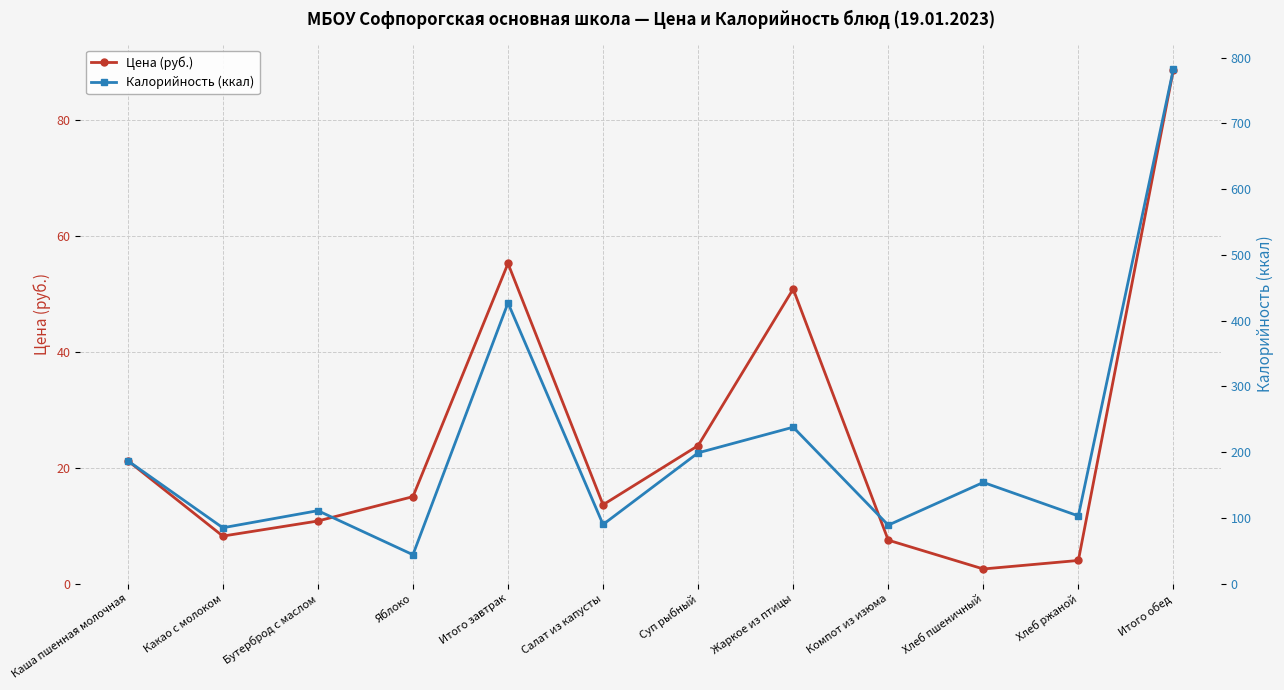

What value does the Калорийность (ккал) series have at Компот из изюма?

89.0